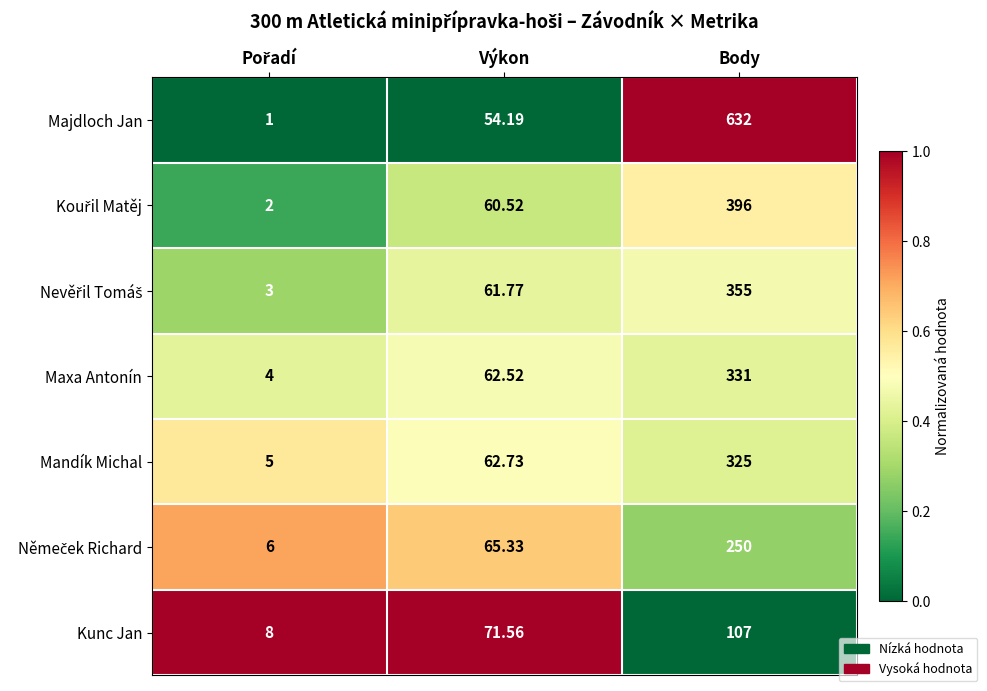

At which category is the sum across all series the highest?

Body